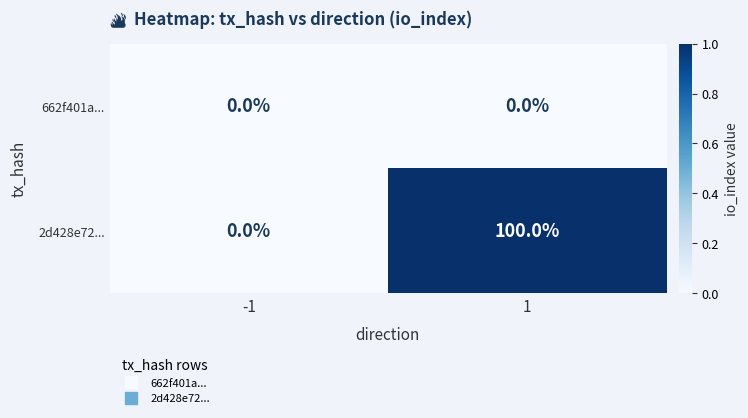

List the series in order of their overall mean, lowest first.

662f401a..., 2d428e72...